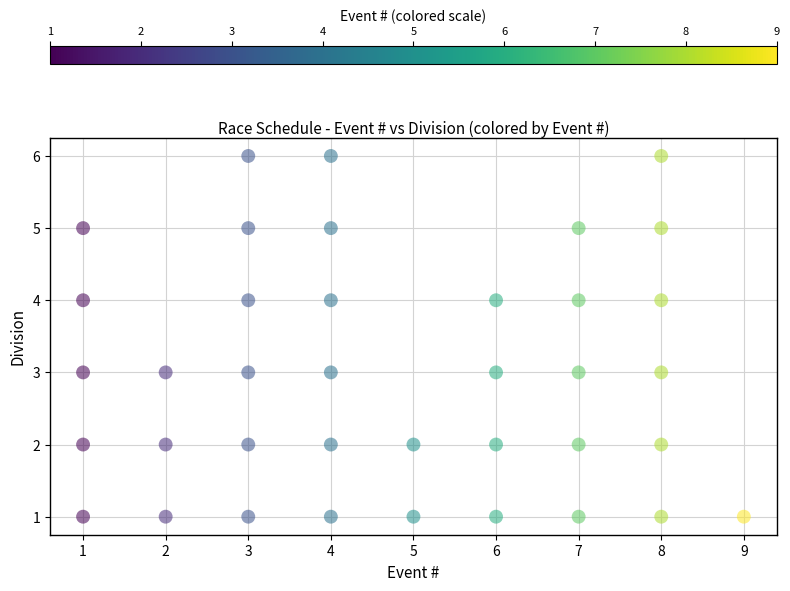

What is the range of X values (max minus min)?

8